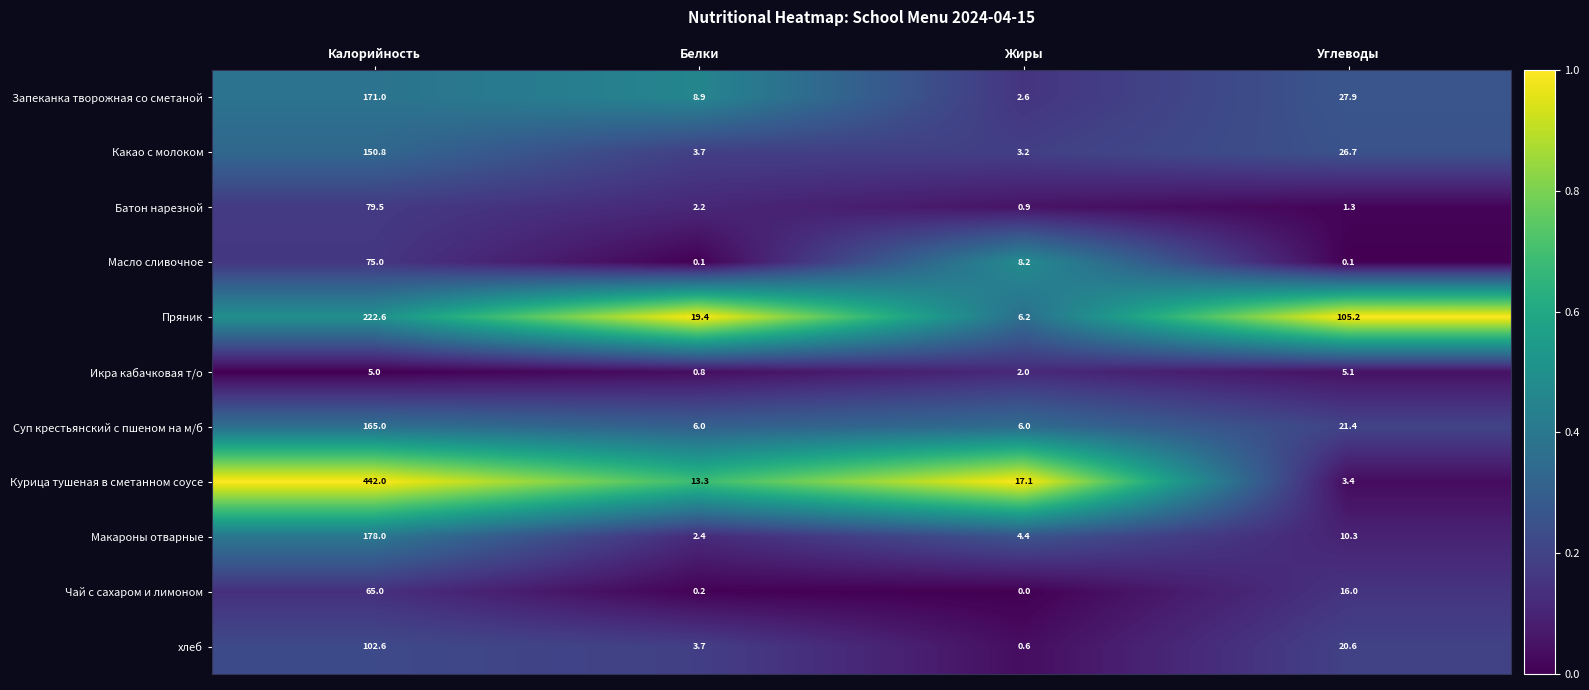

True or false: Батон нарезной has a value of 1.3 at Углеводы.

True